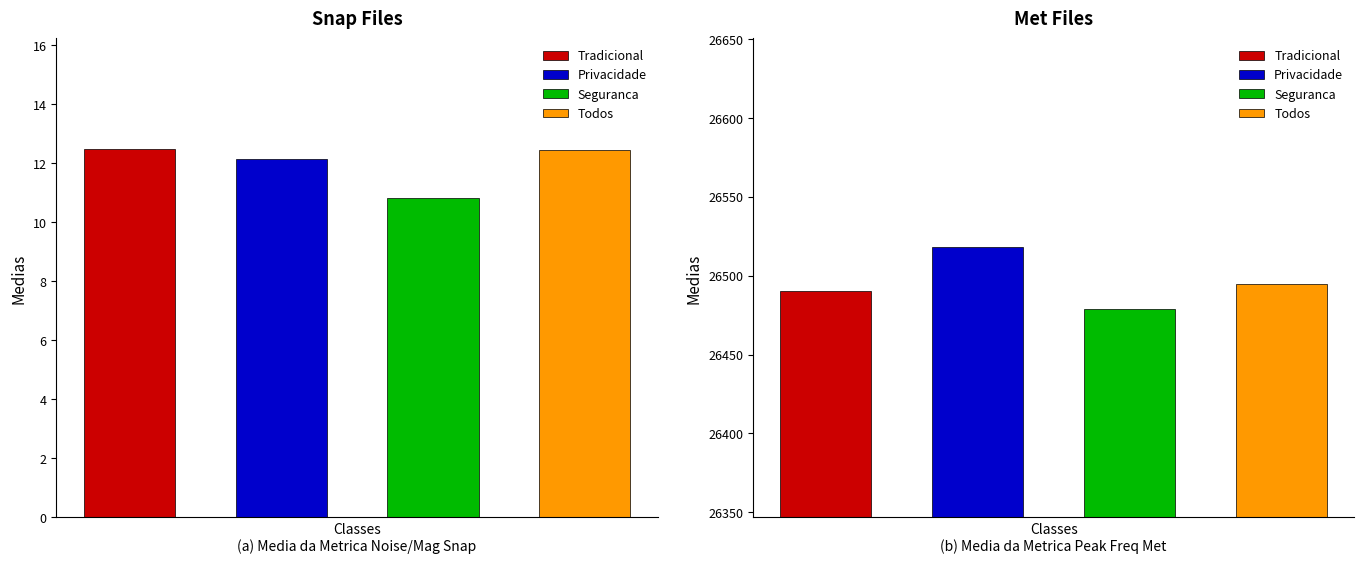

The peak f. series shows 38554.6 at 0. True or false?

False